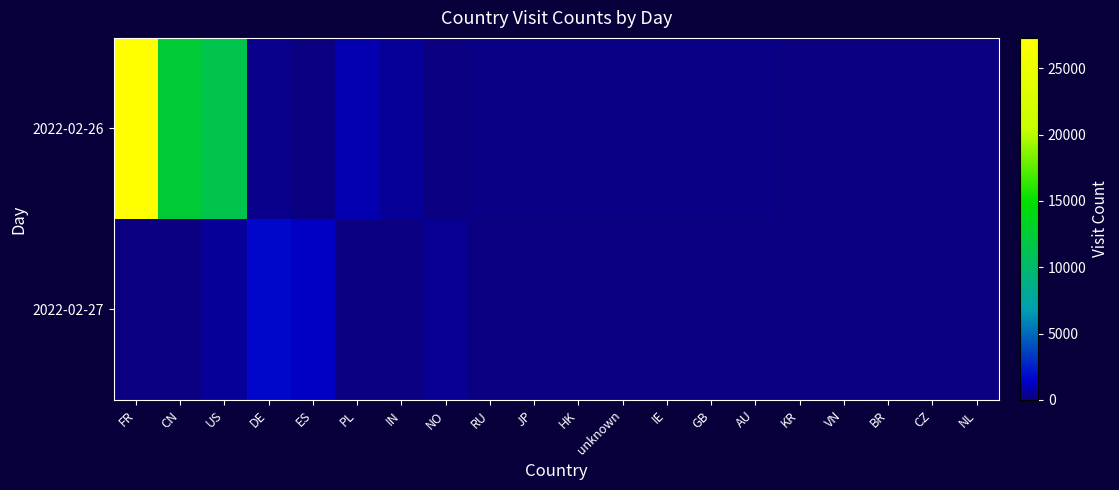

Between RU and CZ, which series saw the biggest shift?

2022-02-26